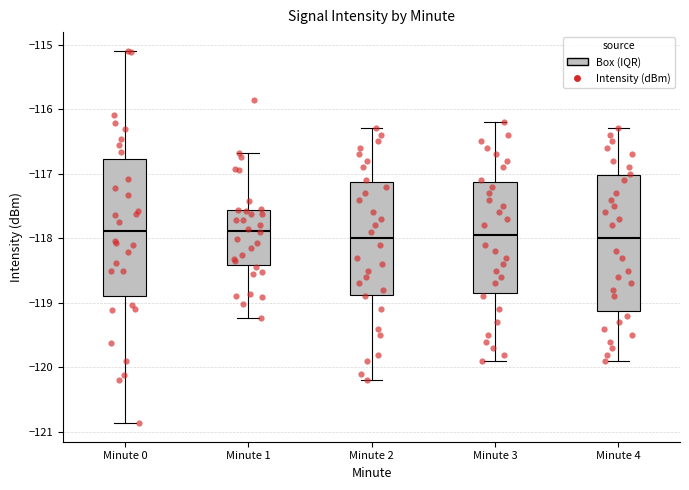

Reading left to right, read every box against the y-axis: the position of its median line, the range the box covers, and the ends of its whiskers. The values are not printed on the chart, so give them approximately, as read against the axis.

Minute 0: median -117.9, box -118.9 to -116.8, whiskers -120.9 to -115.1
Minute 1: median -117.9, box -118.4 to -117.6, whiskers -119.2 to -116.7
Minute 2: median -118.0, box -118.9 to -117.1, whiskers -120.2 to -116.3
Minute 3: median -117.9, box -118.8 to -117.1, whiskers -119.9 to -116.2
Minute 4: median -118.0, box -119.1 to -117.0, whiskers -119.9 to -116.3